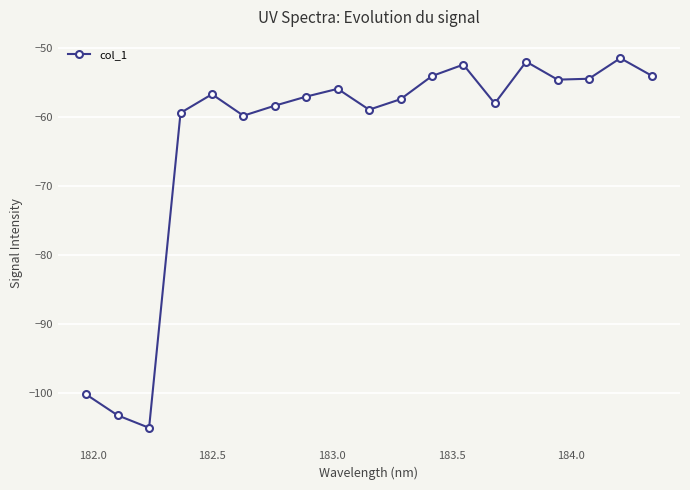

How many interior local peaks (higher than both neighbors) does the data have?

5